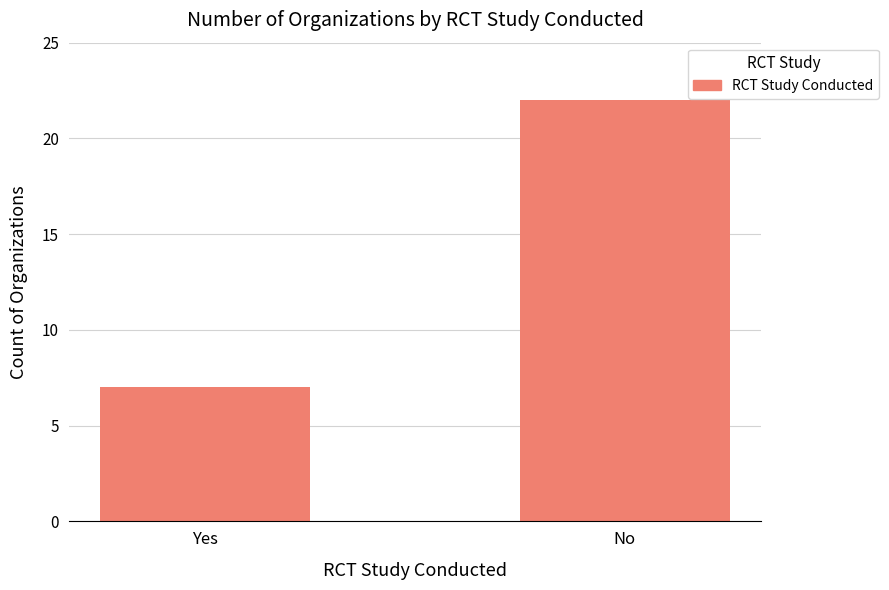

What is the label of the 2nd bar from the left?

No